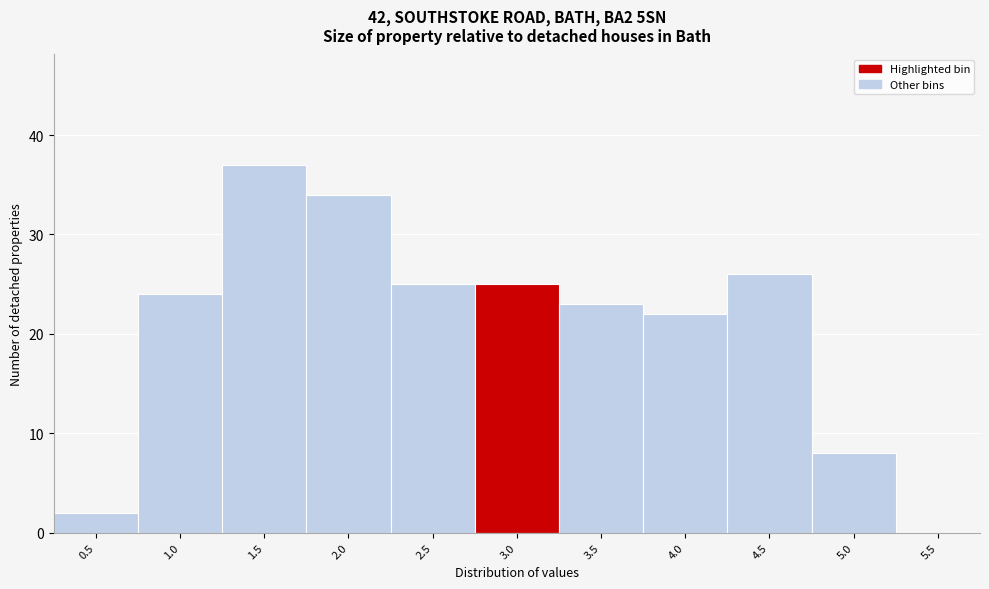

Reading left to right, transcribe all the data shown in this chart.

0.5=2	1.0=24	1.5=37	2.0=34	2.5=25	3.0=25	3.5=23	4.0=22	4.5=26	5.0=8	5.5=0